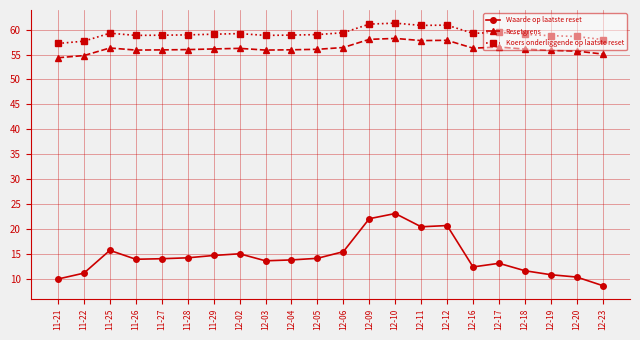

What value does the Koers onderliggende op laatste reset series have at 11-22?

57.7